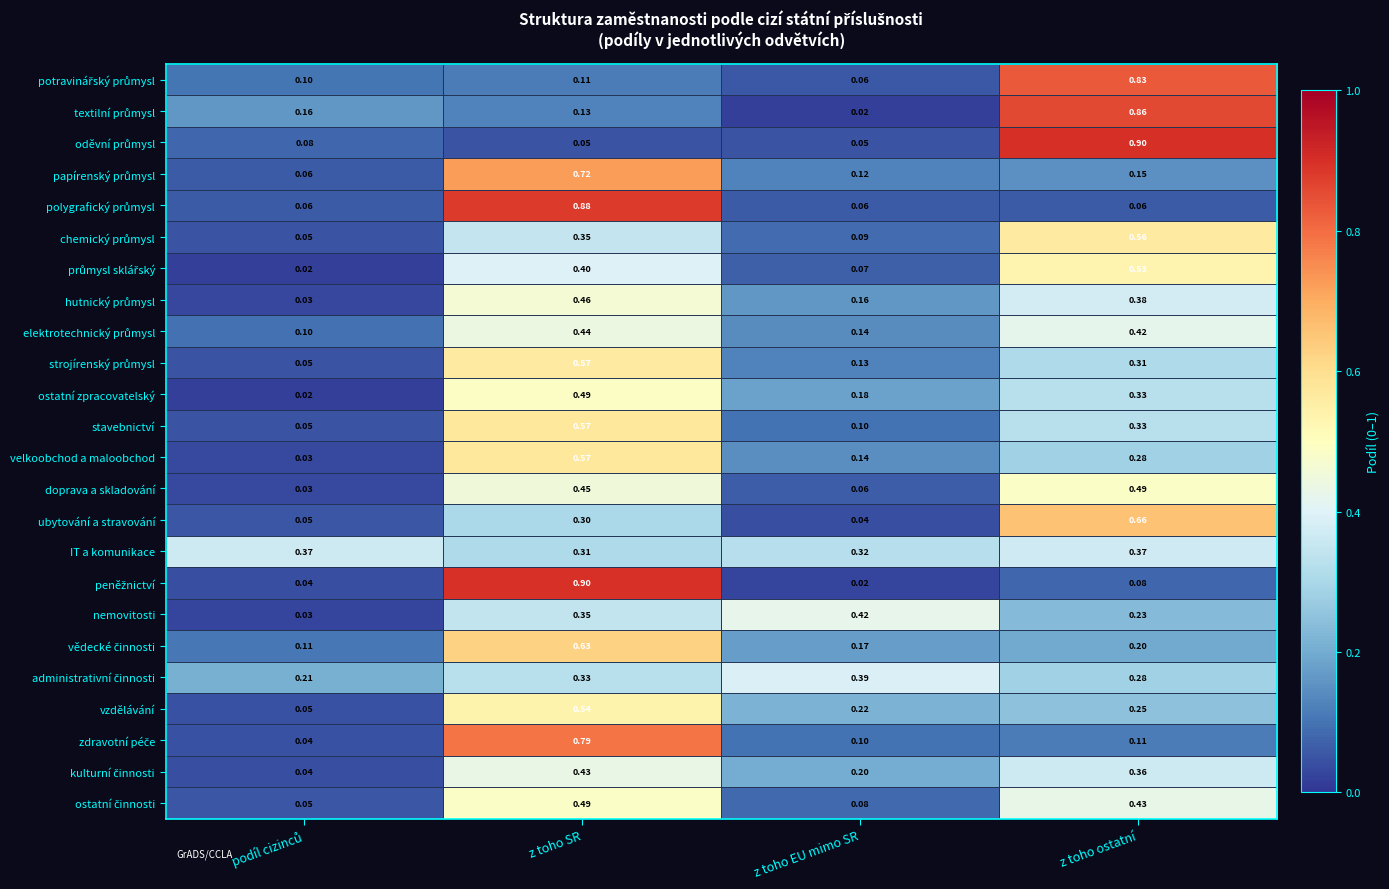

Which series has the largest total across all categories?

IT a komunikace